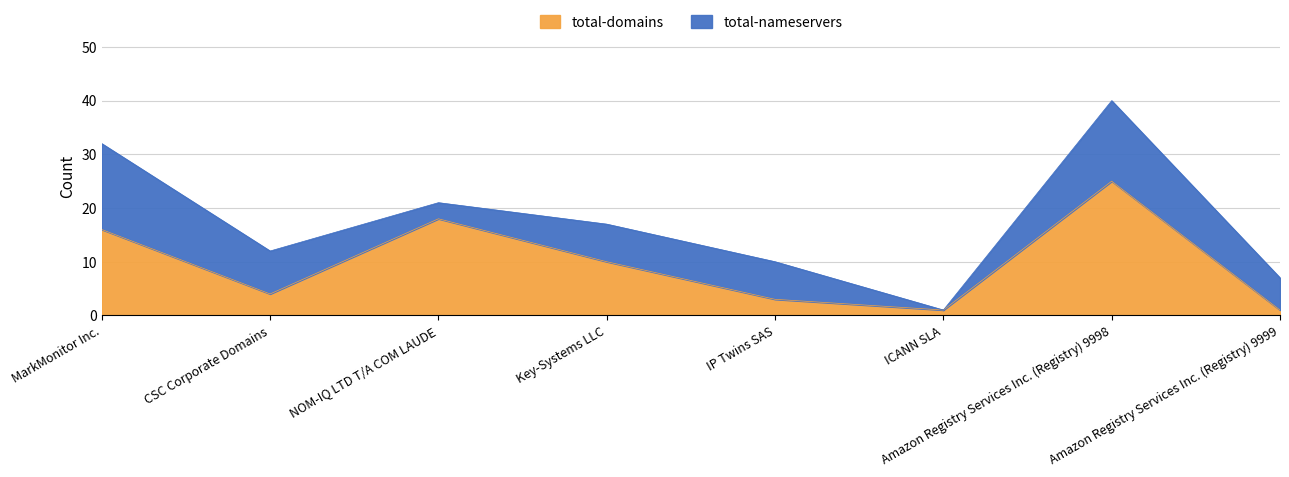

What is the difference between the values at Key-Systems LLC and CSC Corporate Domains?

6